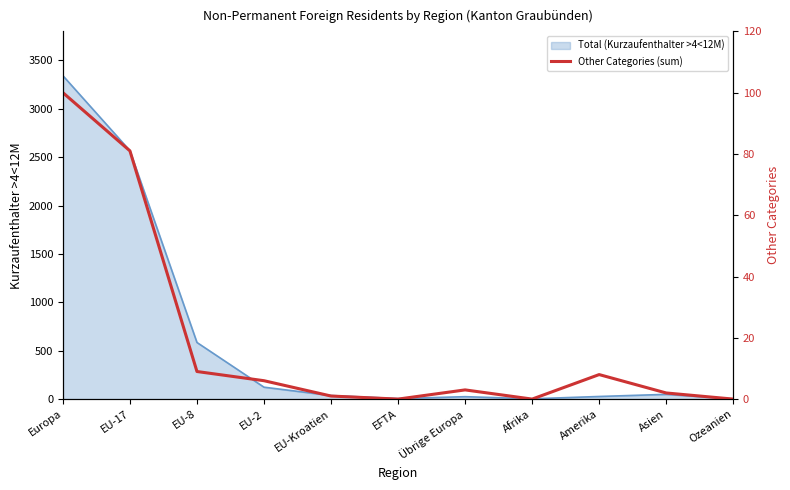

Which label corresponds to the smallest value in the chart?

EFTA